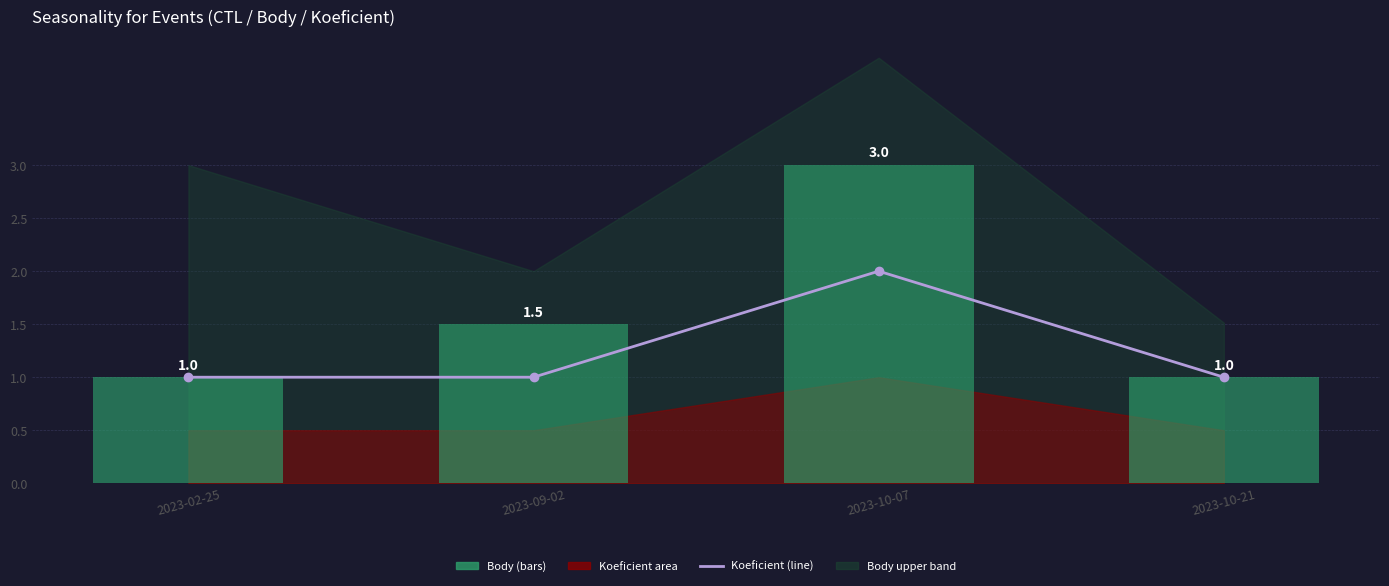

What is the total value across all series at 2023-09-02?

2.5